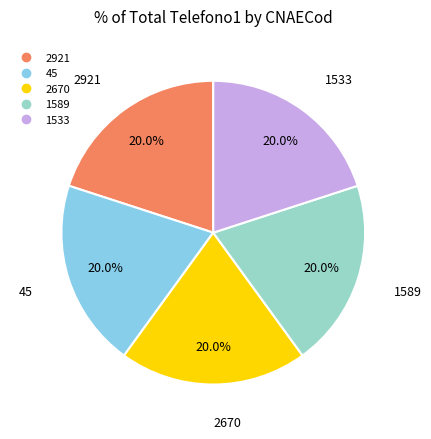

Approximately how many times larger is the value at 45 compared to 1589?

1.0